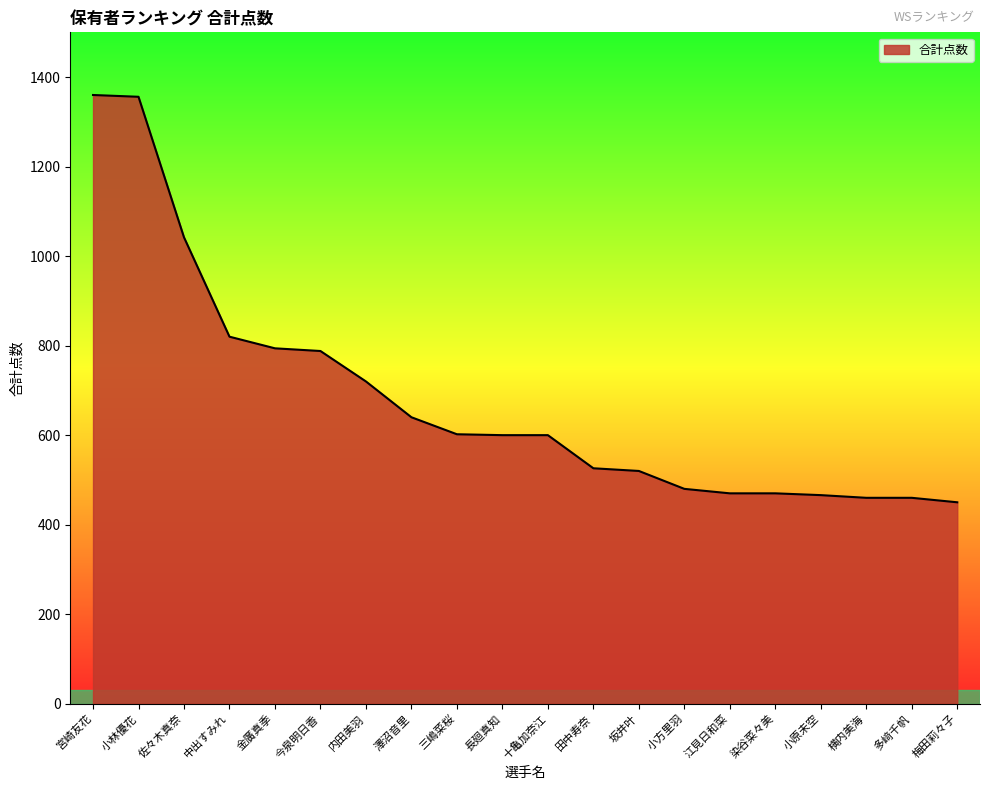

What is the difference between the maximum and minimum values?

910